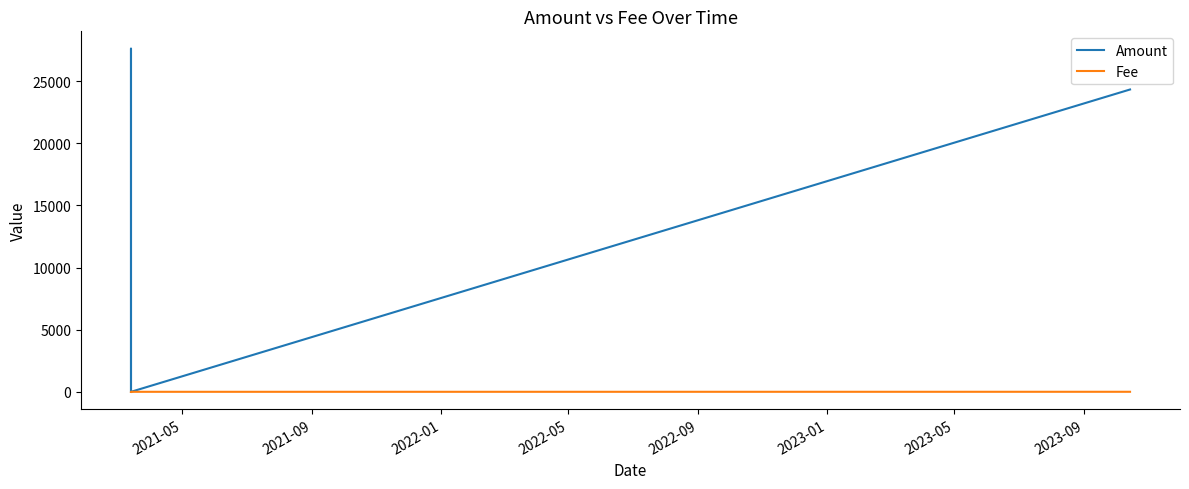

True or false: Fee has more than 2 points higher than both neighbors.

False